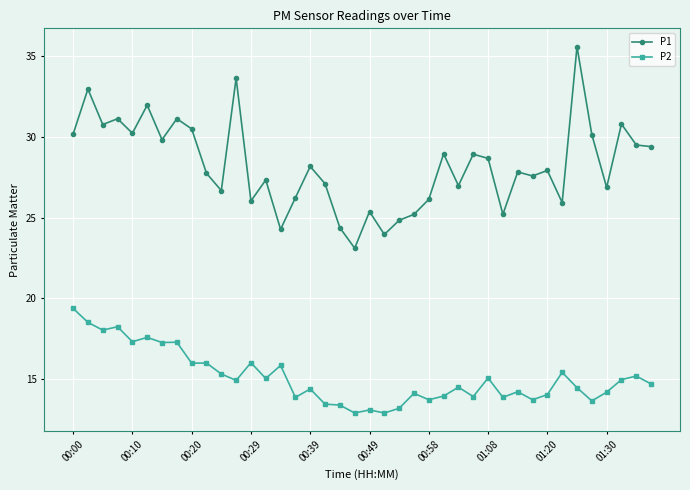

What is the value of the P2 point at the 4th from the left?

18.2